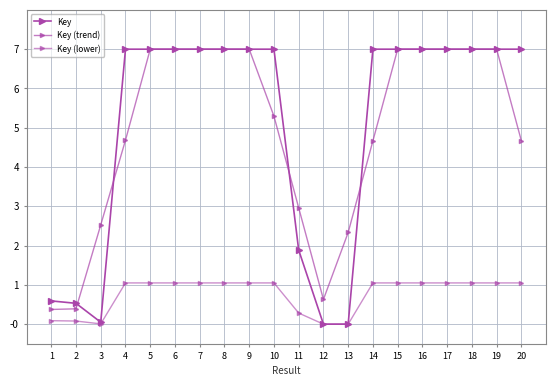

How many distinct data groups are displayed?

3